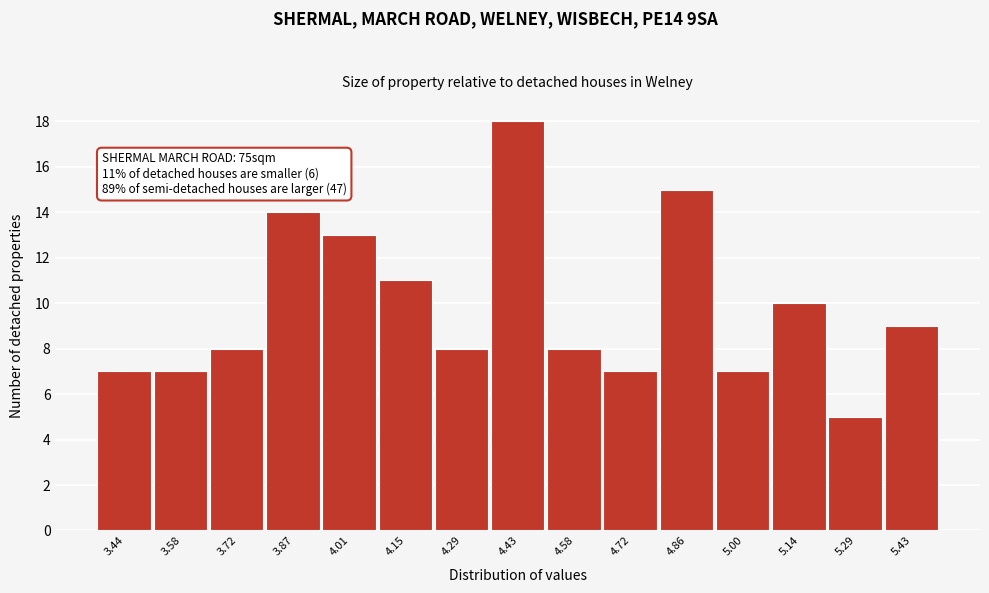

Over which range of the x-axis is the bar tallest?

4.364 to 4.506